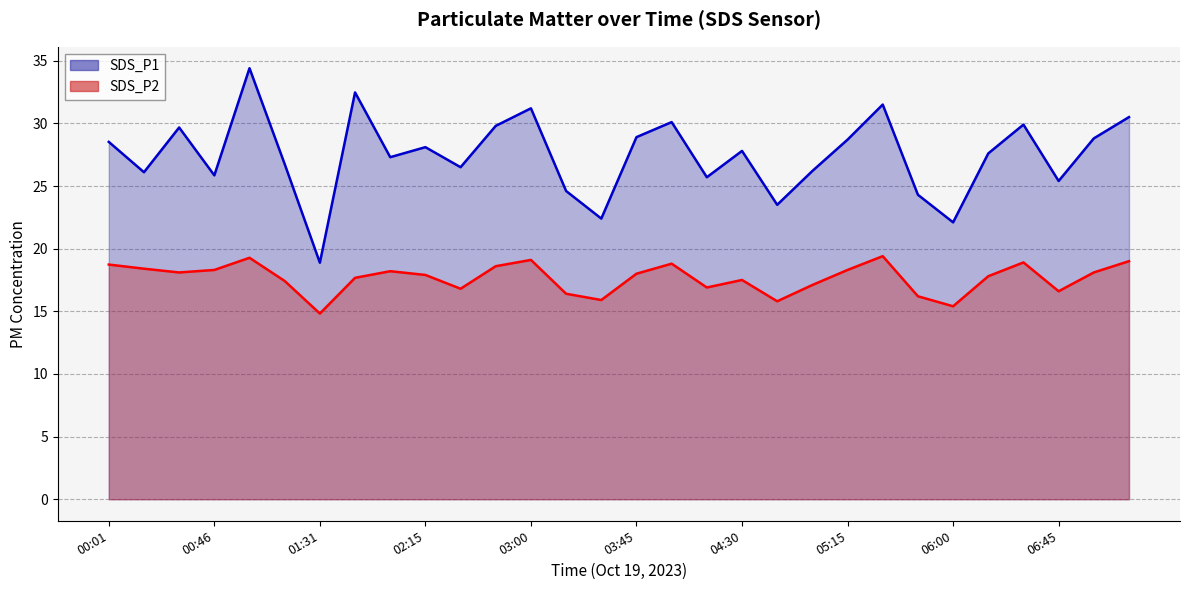

Reading left to right, extract all data points from this chart.

SDS_P1 line: 28.5	26.1	29.7	25.9	34.4	26.8	18.9	32.5	27.3	28.1	26.5	29.8	31.2	24.6	22.4	28.9	30.1	25.7	27.8	23.5	26.2	28.7	31.5	24.3	22.1	27.6	29.9	25.4	28.8	30.5
SDS_P2 line: 18.7	18.4	18.1	18.3	19.3	17.4	14.8	17.7	18.2	17.9	16.8	18.6	19.1	16.4	15.9	18.0	18.8	16.9	17.5	15.8	17.1	18.3	19.4	16.2	15.4	17.8	18.9	16.6	18.1	19.0